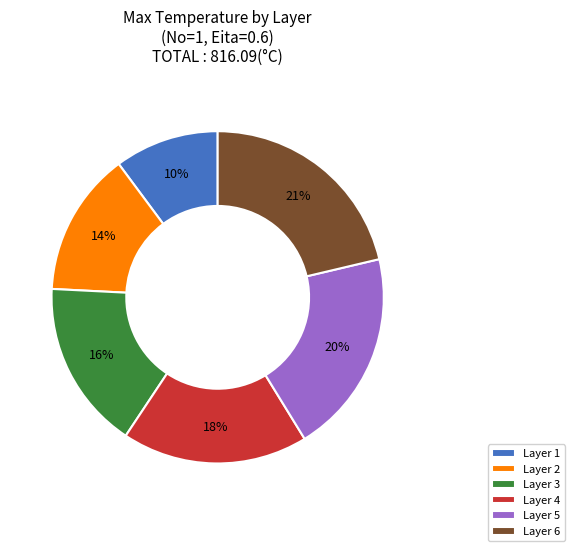

True or false: Layer 6 accounts for 8% of the total.

False